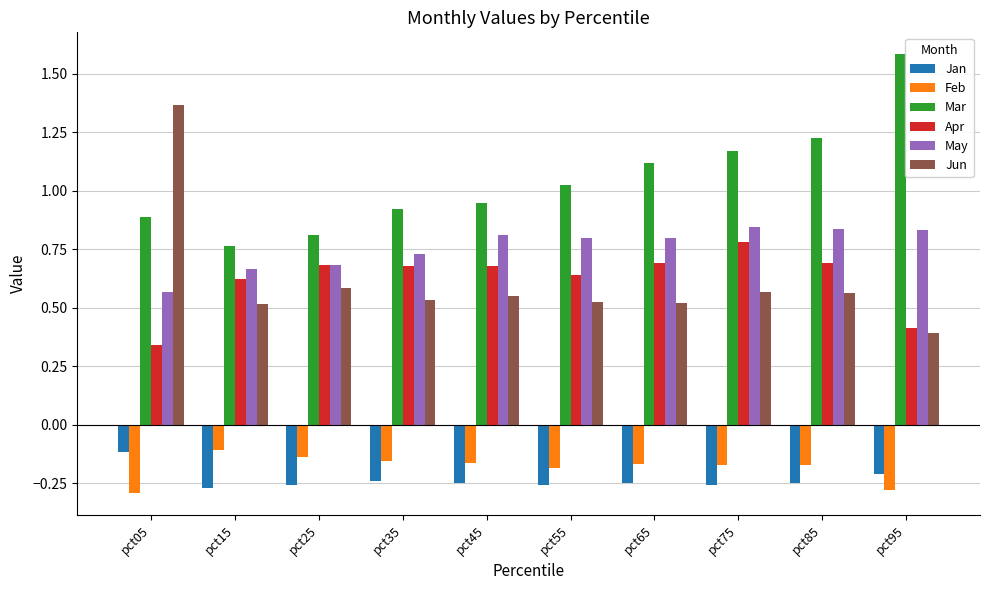

Which series has the largest total across all categories?

Mar